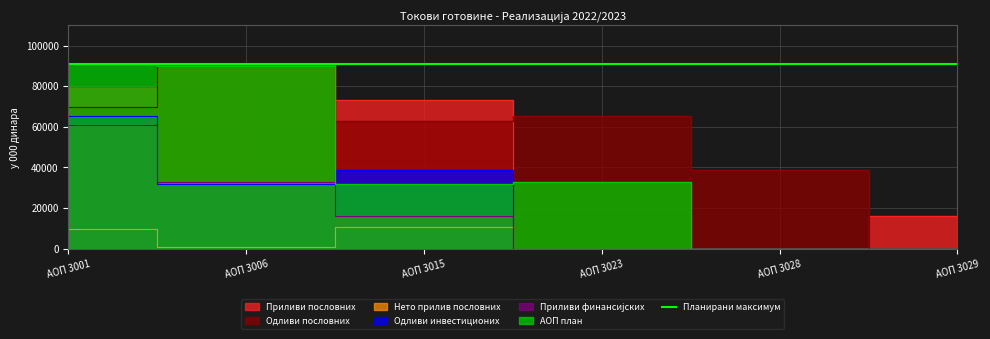

List the series in order of their peak value, lowest first.

Нето прилив пословних, Приливи финансијских, Одливи инвестиционих, Одливи пословних, Приливи пословних, АОП план